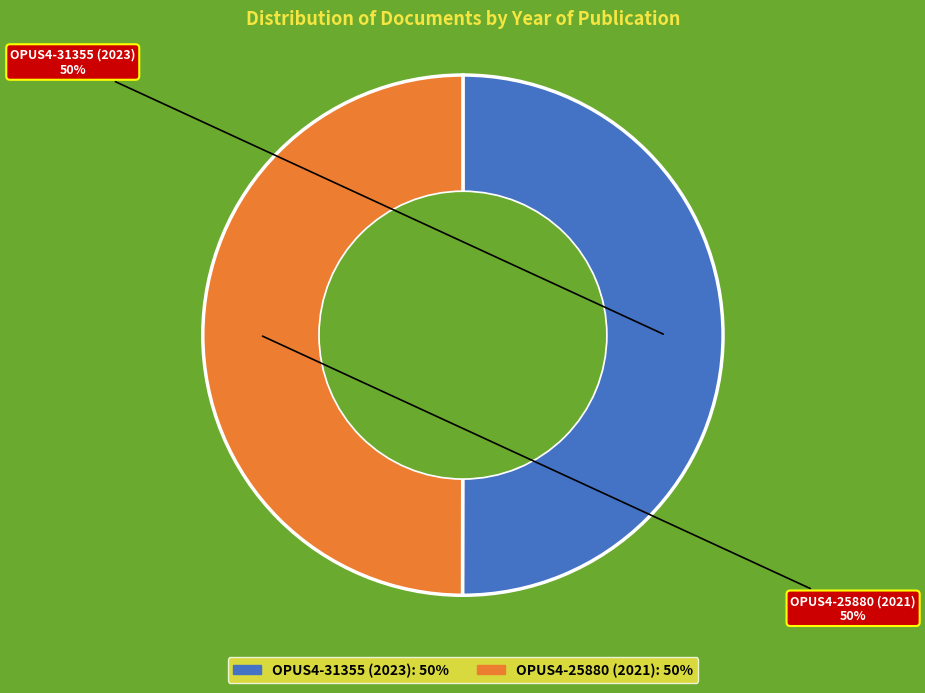

To the nearest percent, what percentage of the pie is OPUS4-31355 (2023)?

50%